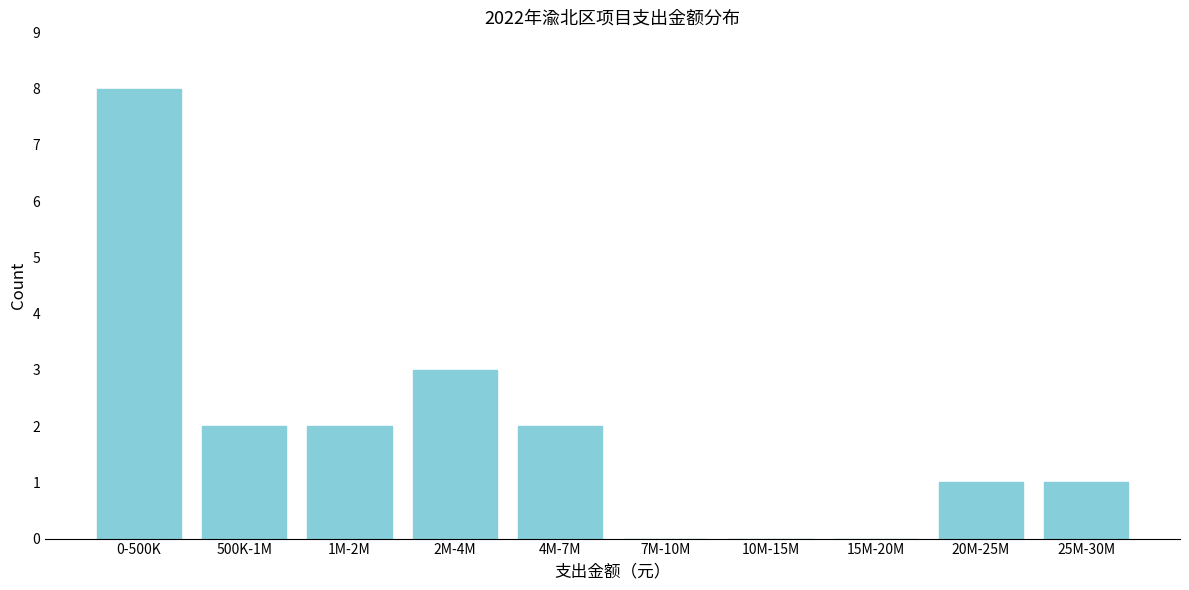

Reading right to left, transcribe all the data shown in this chart.

25M-30M=1	20M-25M=1	15M-20M=0	10M-15M=0	7M-10M=0	4M-7M=2	2M-4M=3	1M-2M=2	500K-1M=2	0-500K=8